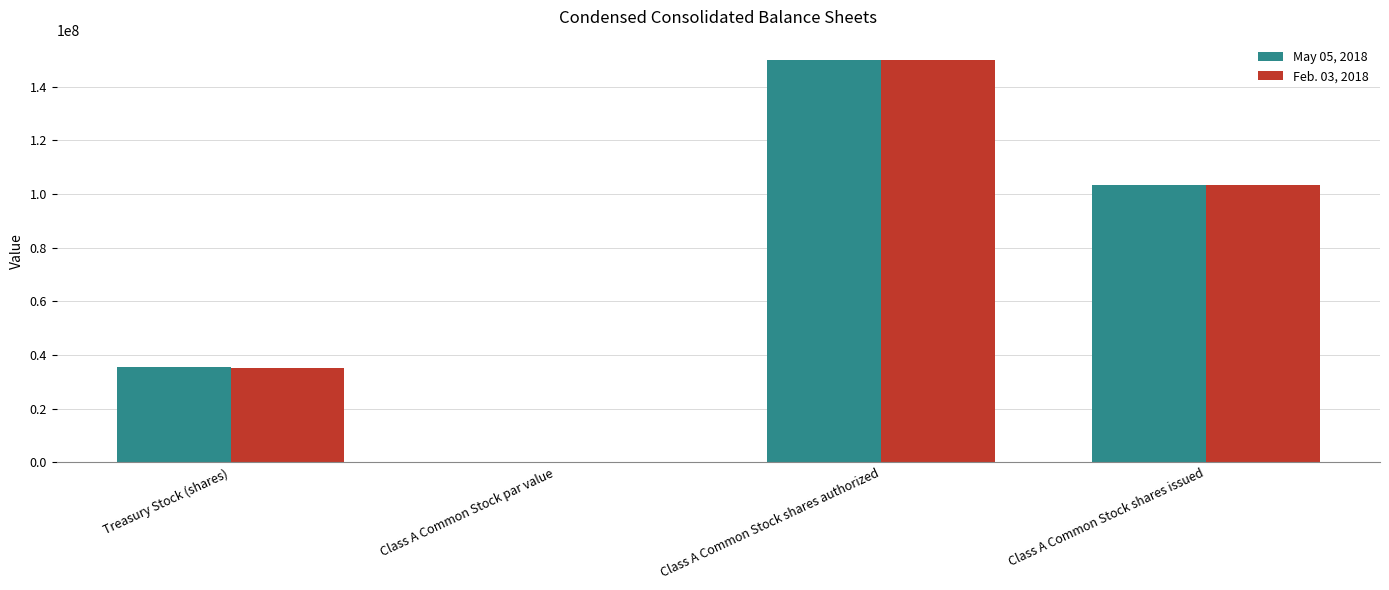

How many groups of bars are there?

4